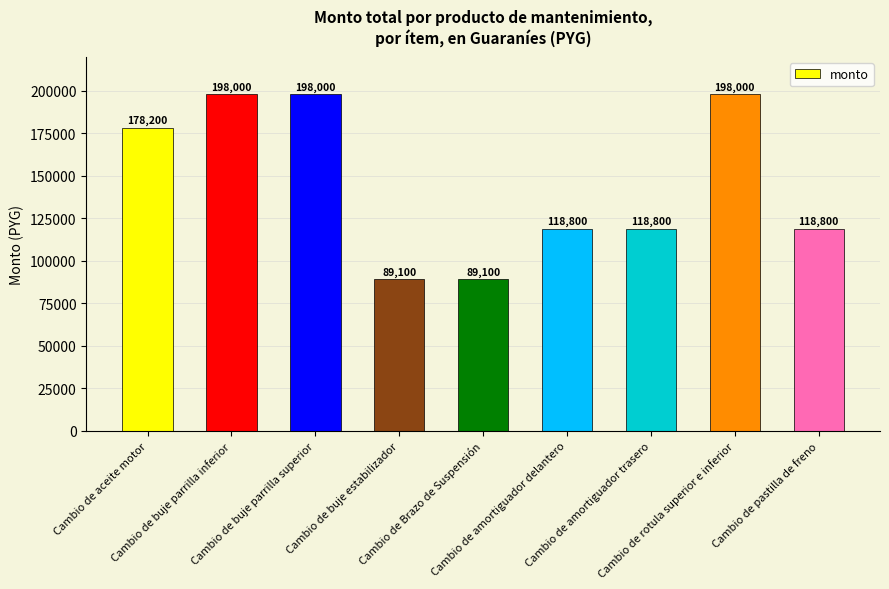

What is the difference between the second highest and minimum values?

108900